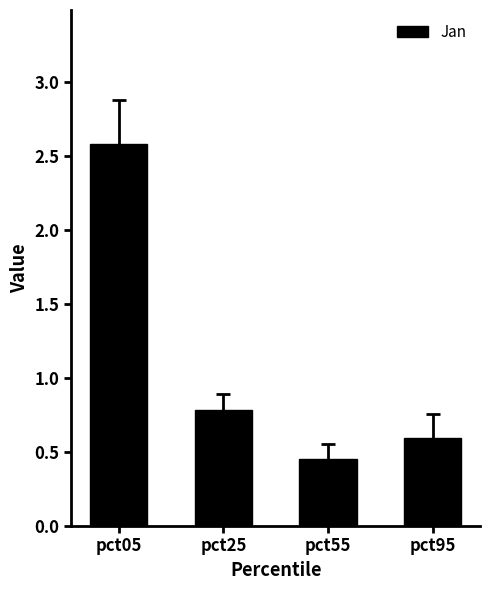

Count the values in the range 0 to 2.

3